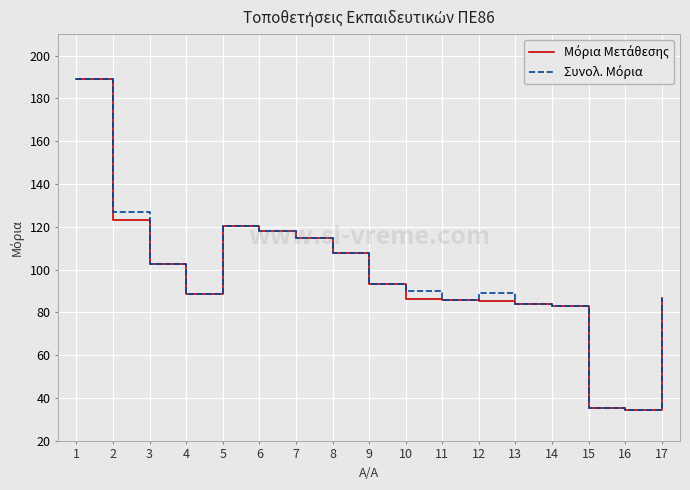

What is the total value across all series at 8?

215.2